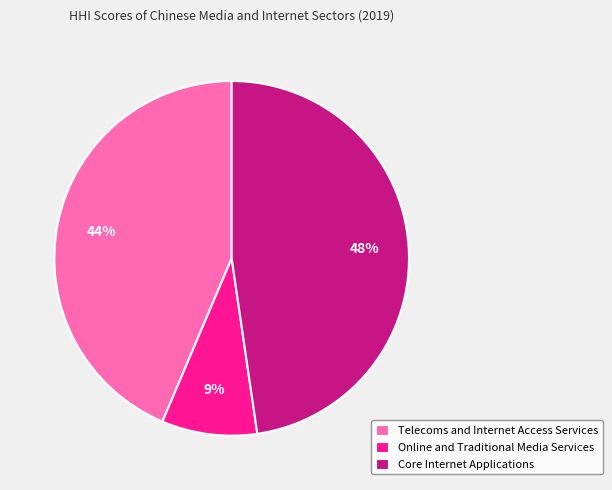

Rank the categories by value from lowest to highest.

Online and Traditional Media Services, Telecoms and Internet Access Services, Core Internet Applications